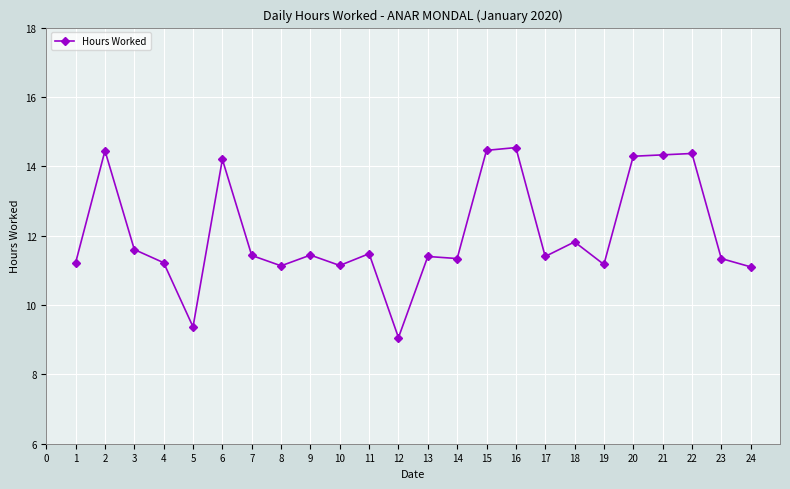

What is the sum of all values?

289.3